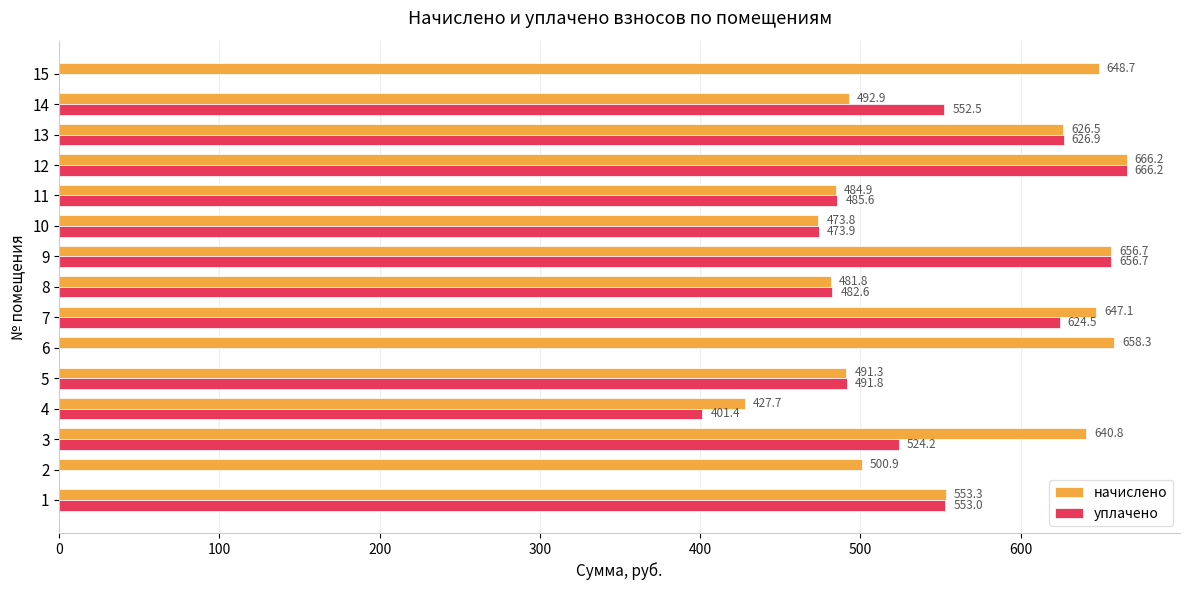

Where is уплачено nearest to the value 333?

4